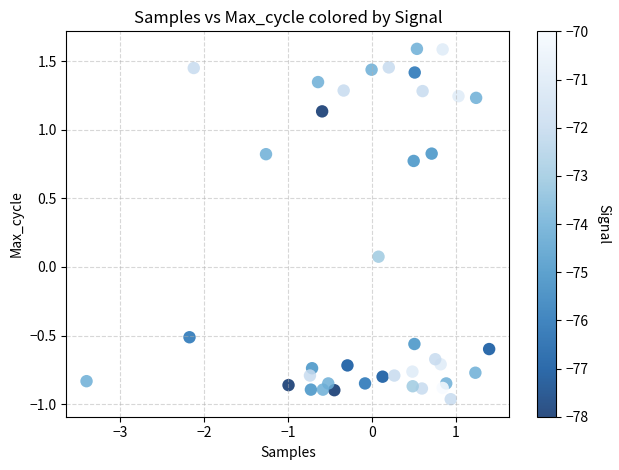

What is the range of Y values (max minus min)?

2.6